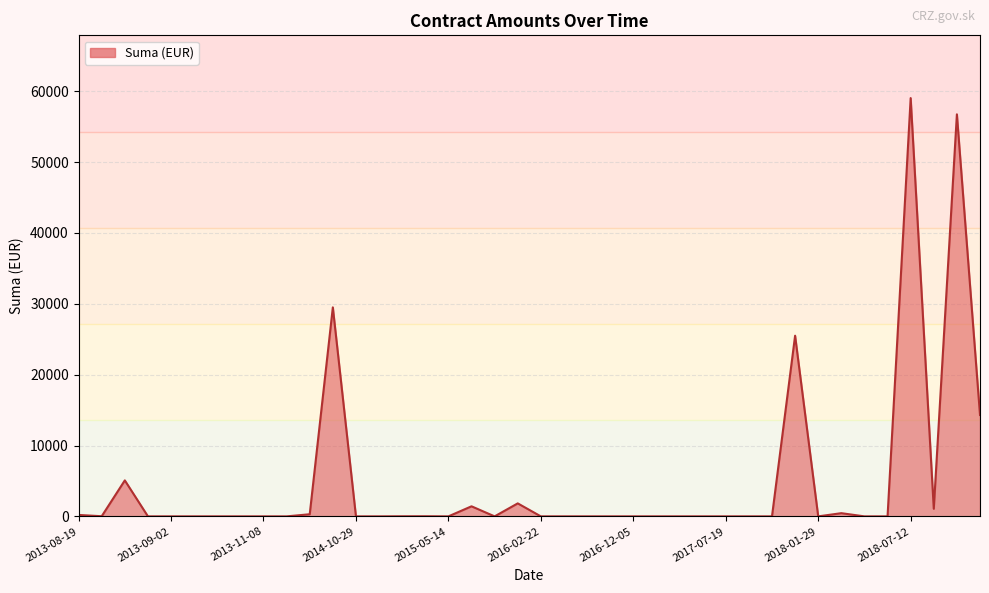

What is the greatest value displayed?

59040.0